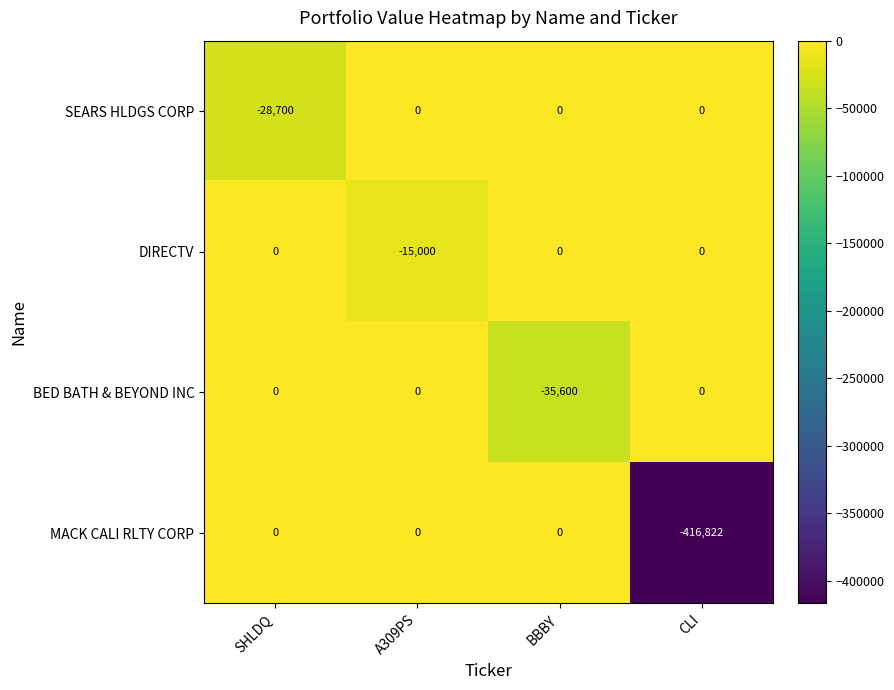

Which series has the largest range (max minus min)?

MACK CALI RLTY CORP